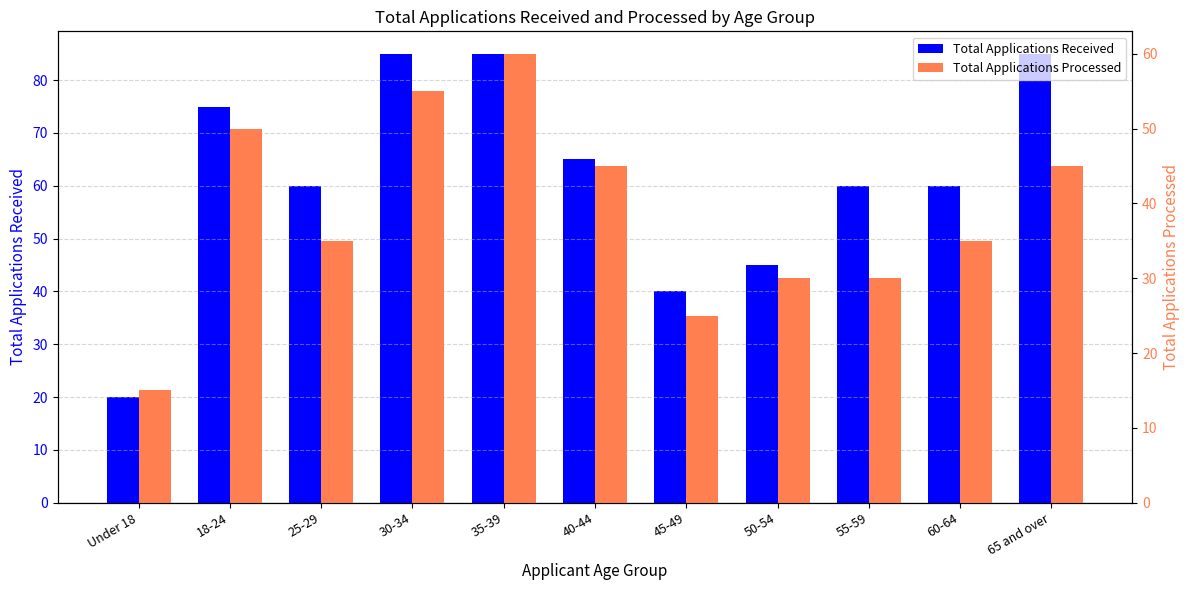

True or false: Total Applications Processed has a value of 20 at 30-34.

False